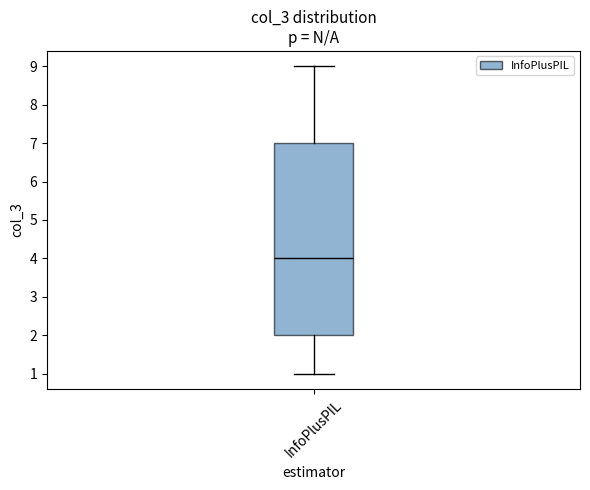

Where does the median line of the box for InfoPlusPIL sit on the y-axis? The values are not printed on the chart, so give them approximately, as read against the axis.

4